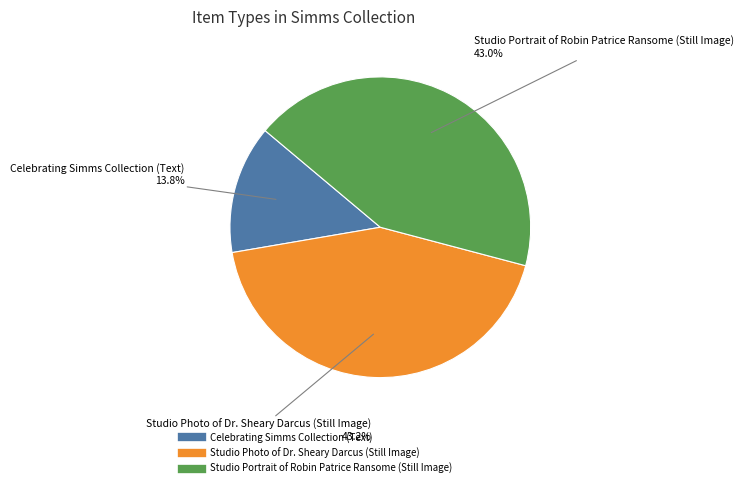

To the nearest percent, what is the difference between the largest and smallest slice percentages?

29%